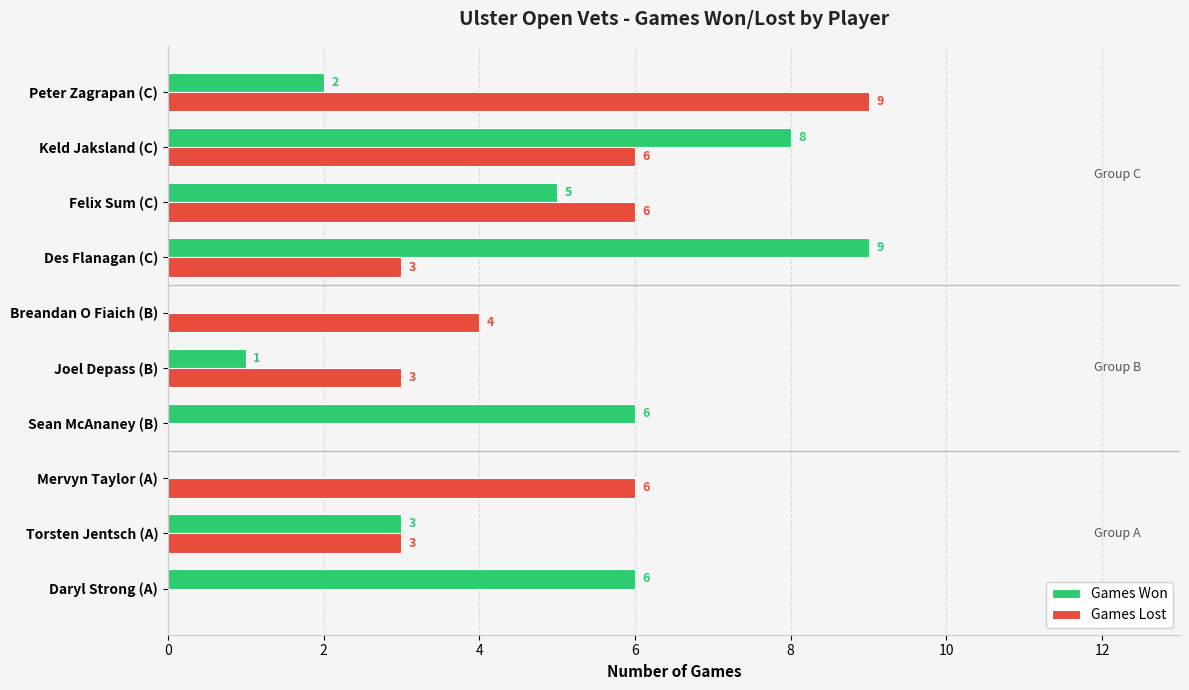

Between Daryl Strong (A) and Peter Zagrapan (C), which series saw the biggest shift?

Games Lost